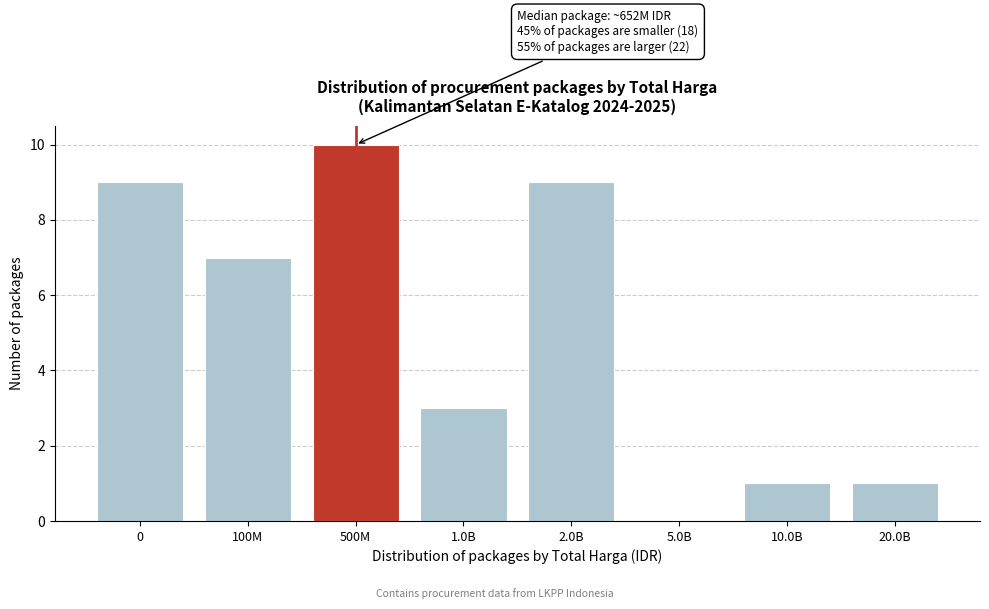

Reading left to right, list all the values displayed in this chart.

0=9	100M=7	500M=10	1.0B=3	2.0B=9	5.0B=0	10.0B=1	20.0B=1